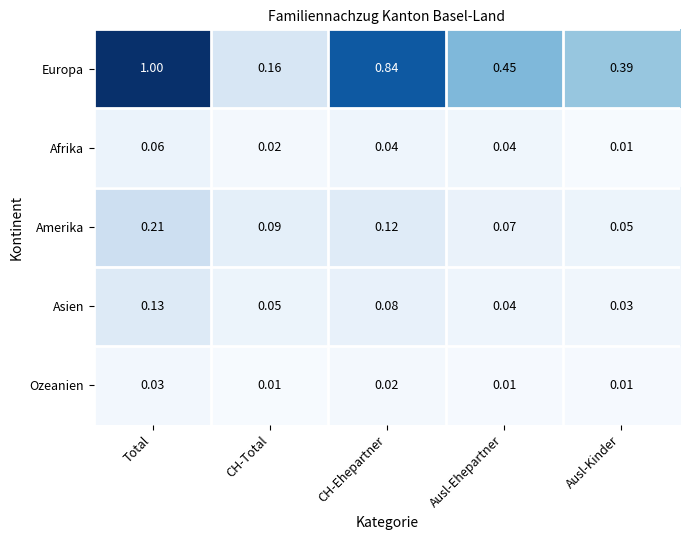

At which label is Amerika closest to 0?

Ausl-Kinder